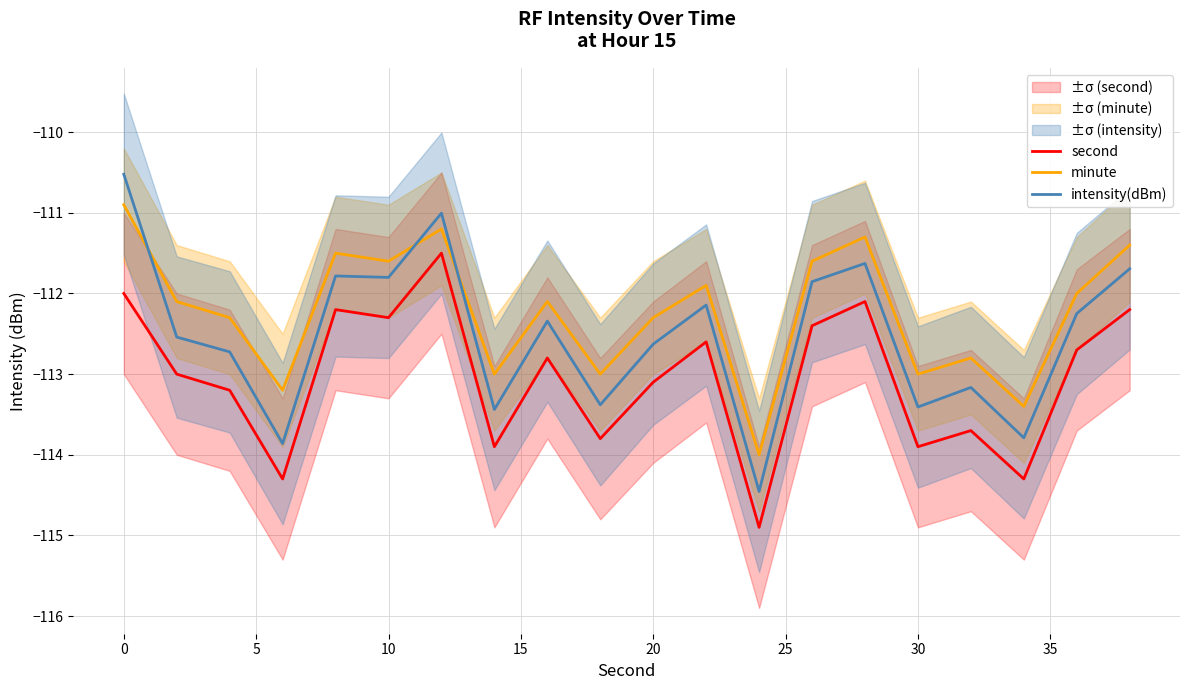

What is the difference between the second highest and minimum values in the second series?

2.9